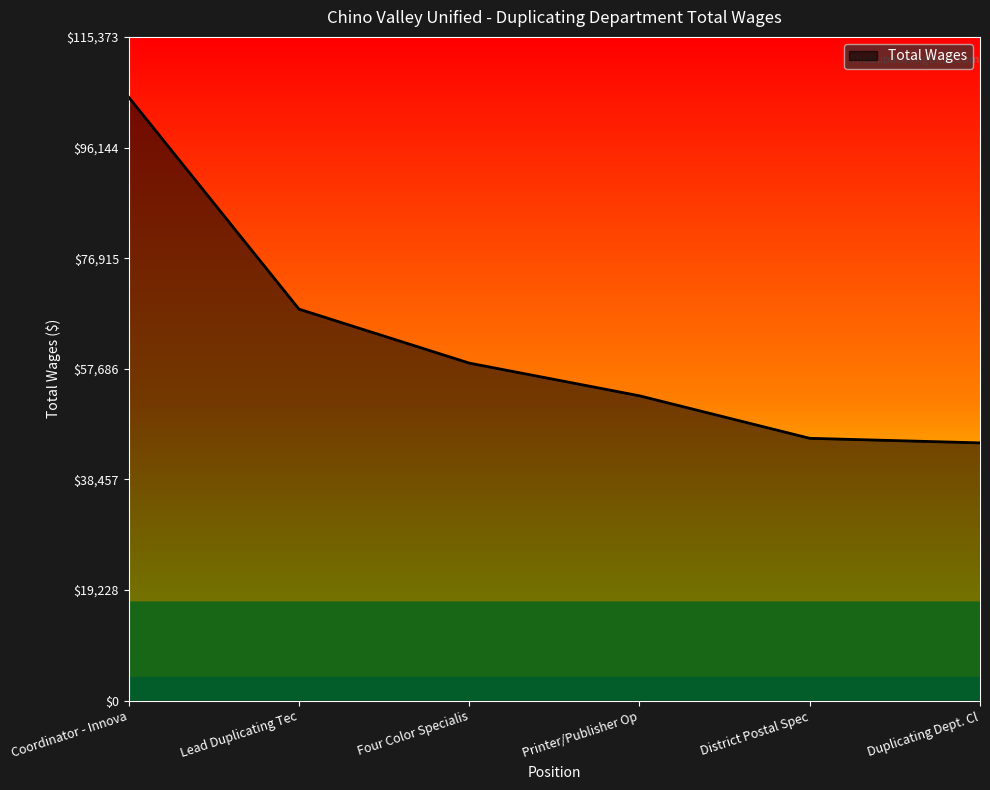

Reading right to left, transcribe all the data shown in this chart.

44816	45608	52995	58679	68056	104885